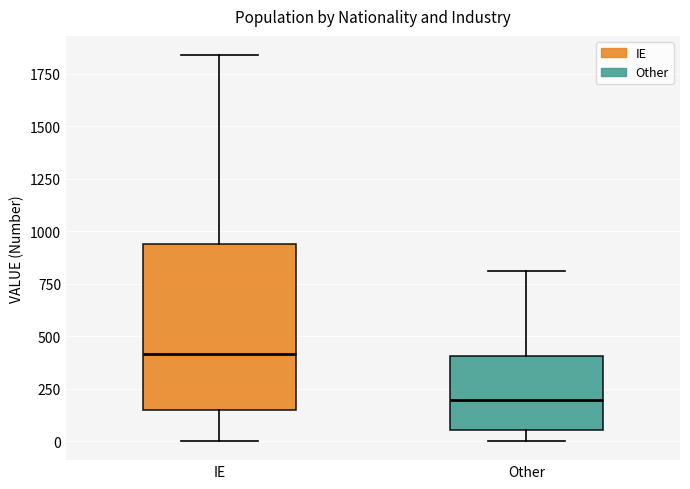

Reading left to right, transcribe this box plot: for each box, give where its median line is, the range the box spans, and where its two whiskers end, as read against the y-axis. The values are not printed on the chart, so give them approximately, as read against the axis.

IE: median 400, box 150 to 950, whiskers 0 to 1850
Other: median 200, box 50 to 400, whiskers 0 to 800